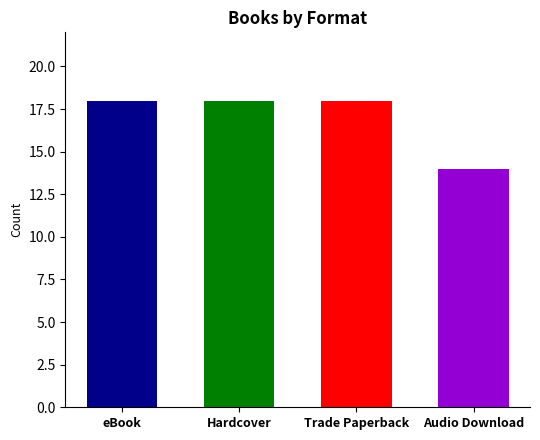

What is the label of the 1st bar from the right?

Audio Download